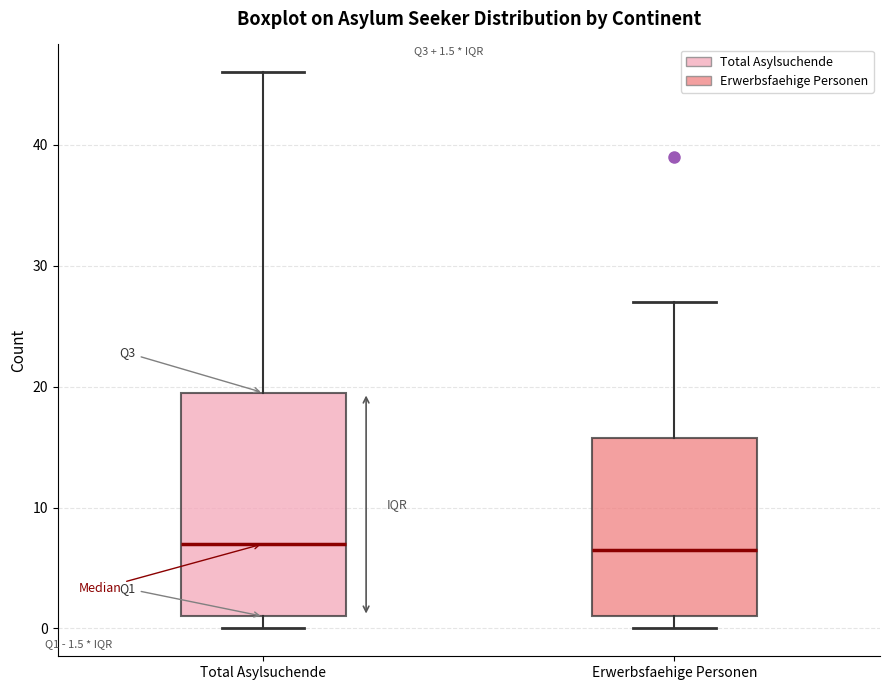

Comparing the boxes themselves (not the whiskers), which one is the tallest?

Total Asylsuchende